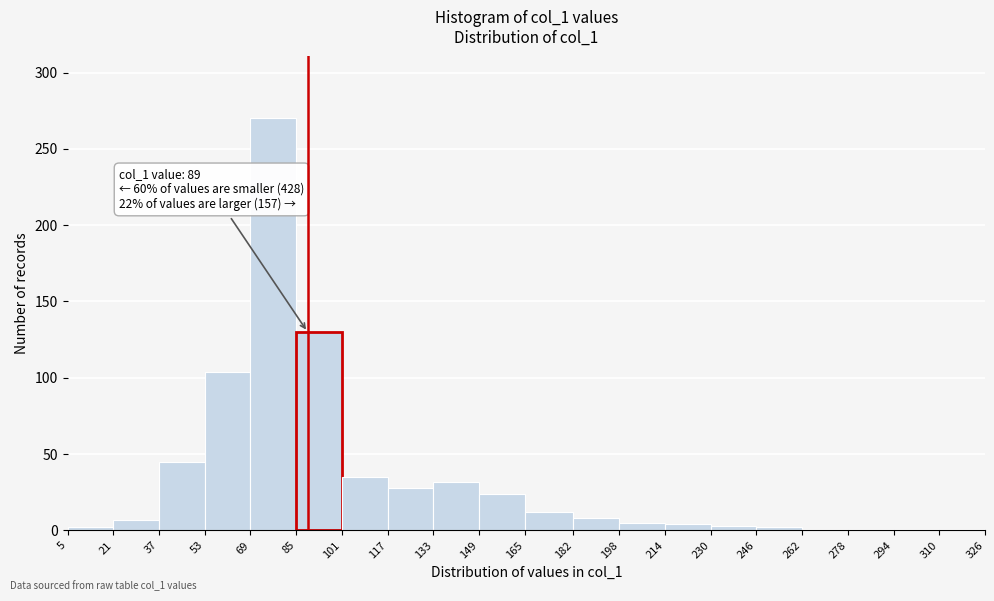

Over which range of the x-axis is the bar tallest?

69 to 85